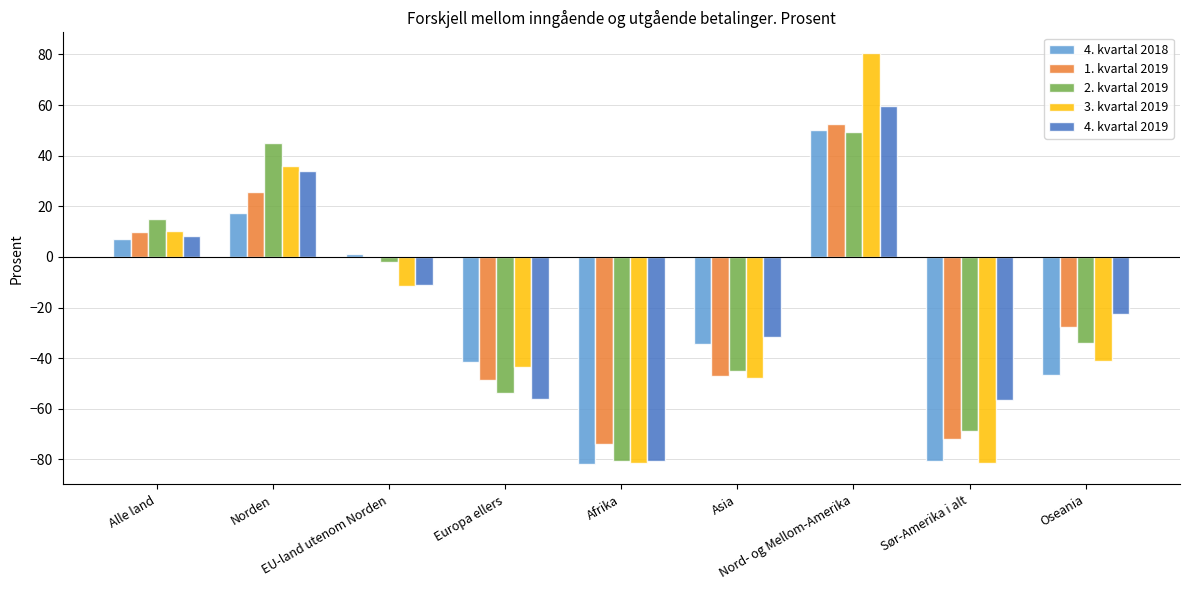

What is the highest value of the 2. kvartal 2019 series?

49.4